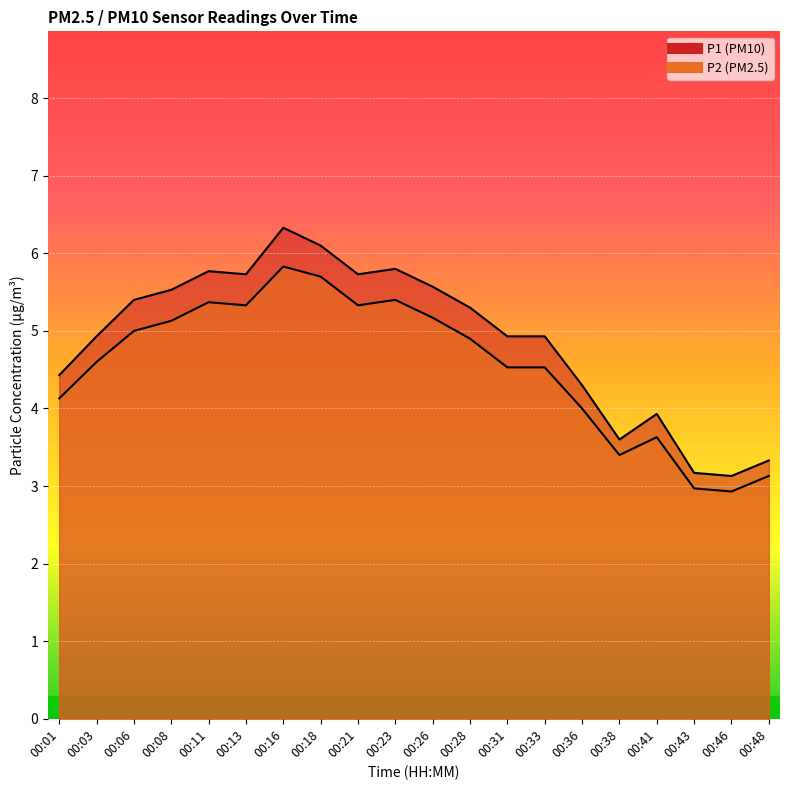

True or false: P1 and P2 cross at least once.

False